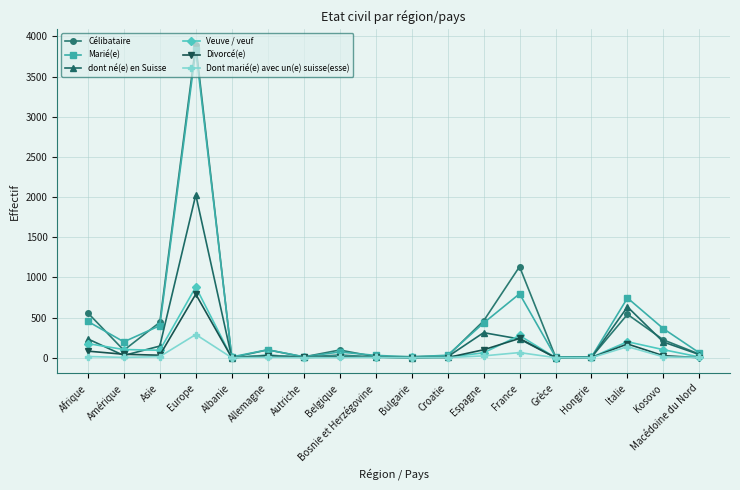

True or false: Dont marié(e) avec un(e) suisse(esse) has a value of 0 at Albanie.

True